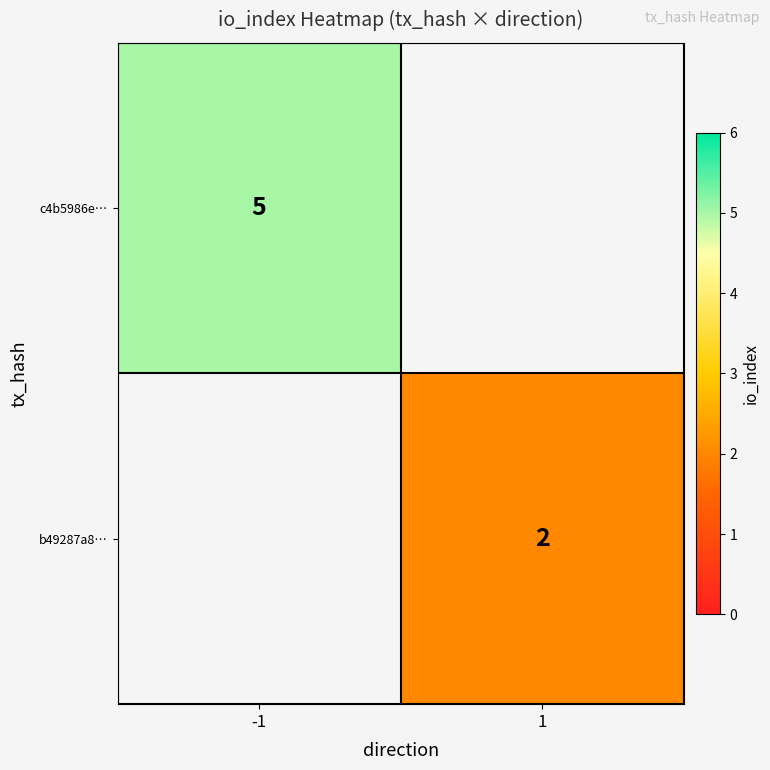

Is it true that b49287a8… equals 1 at 1?

False